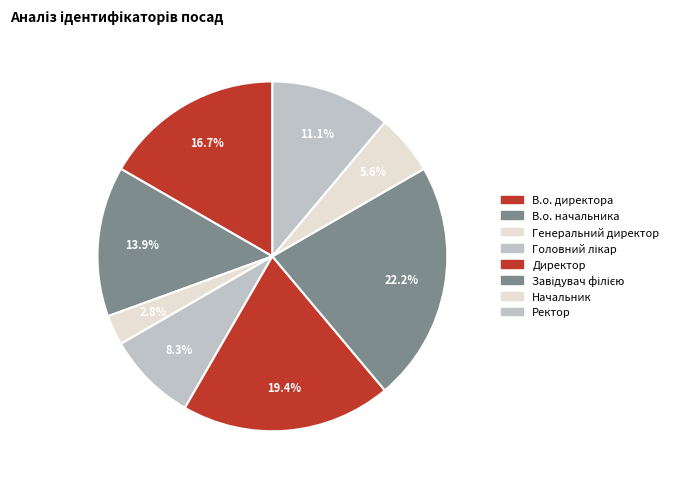

Rank the categories by value from highest to lowest.

Завідувач філією, Директор, В.о. директора, В.о. начальника, Ректор, Головний лікар, Начальник, Генеральний директор